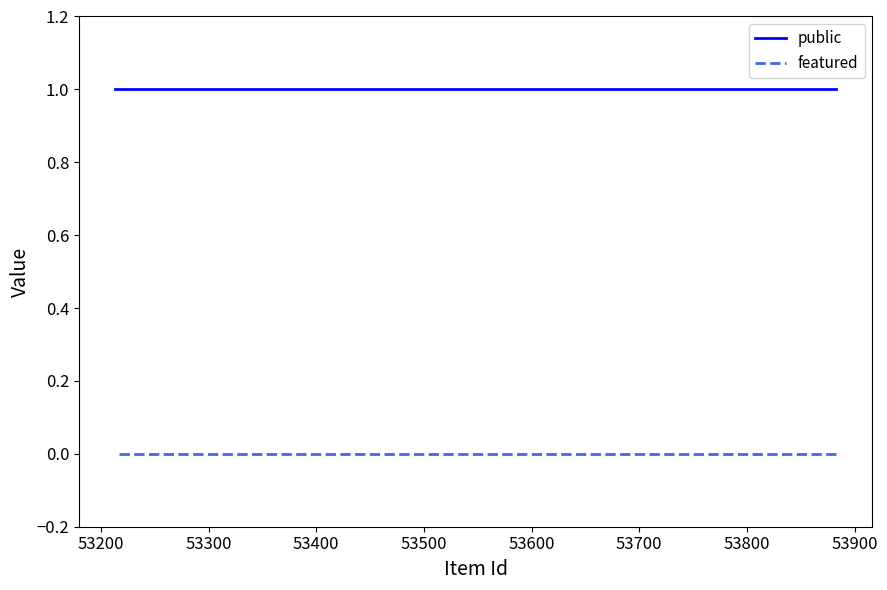

What is the average value of the public series?

1